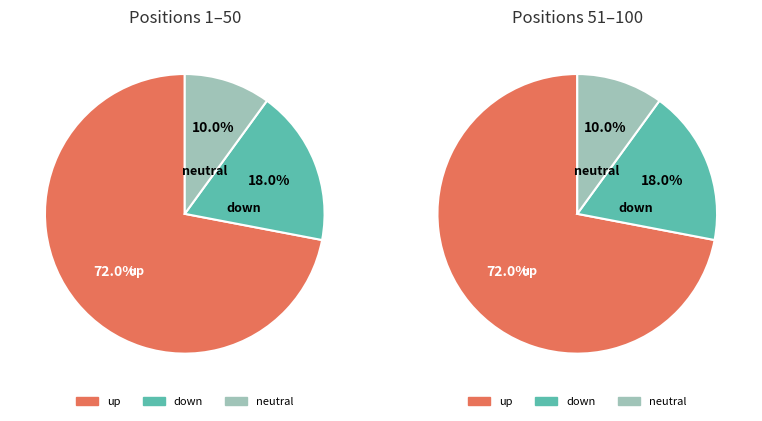

Between - and up, which is larger?

up